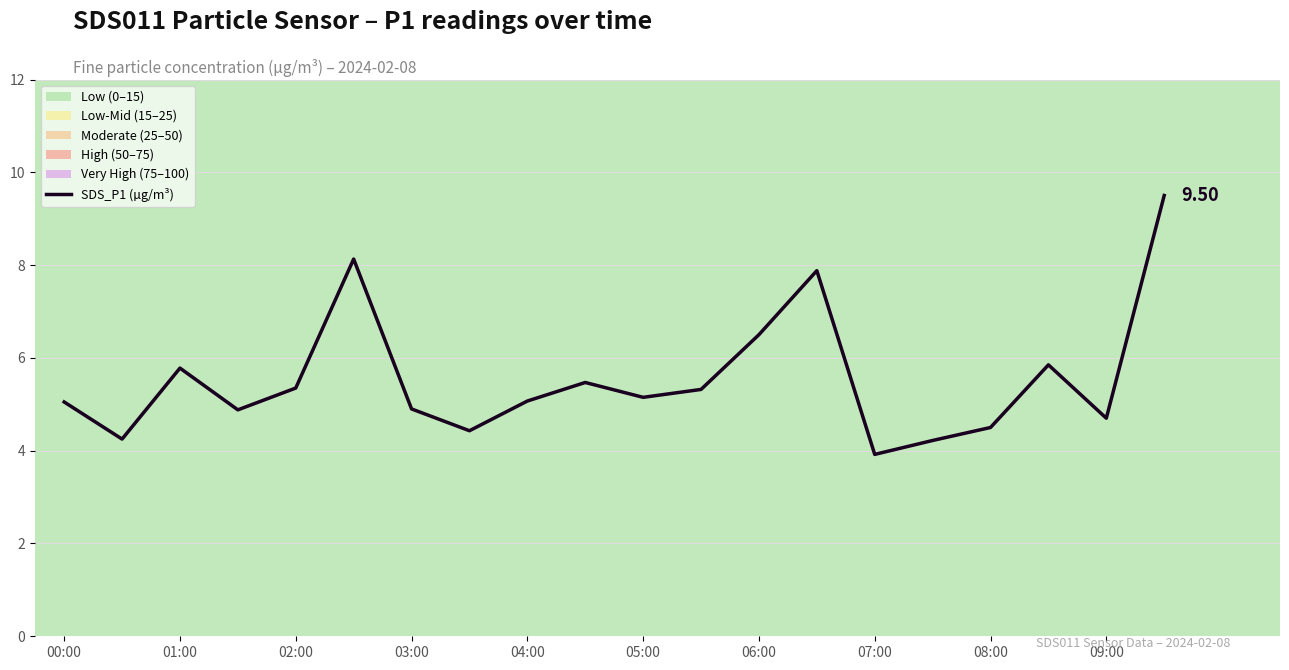

What is the difference between the maximum and minimum values?

5.6